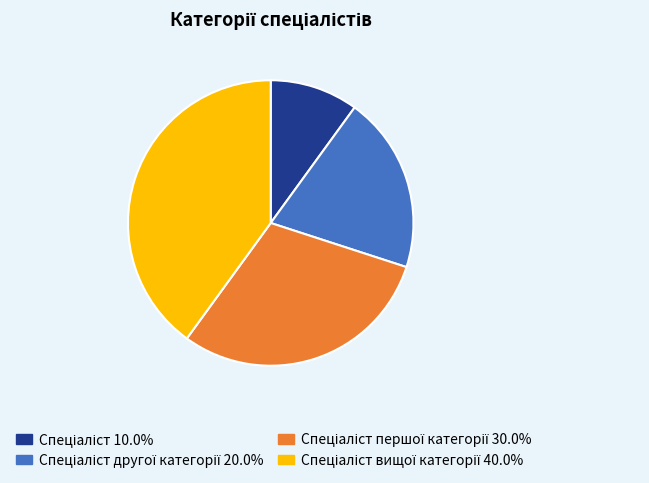

Does any single category account for the majority?

No